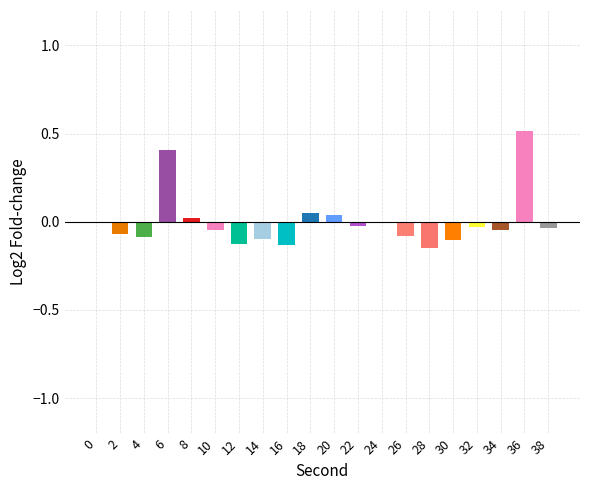

Count the number of data series in this chart.

1